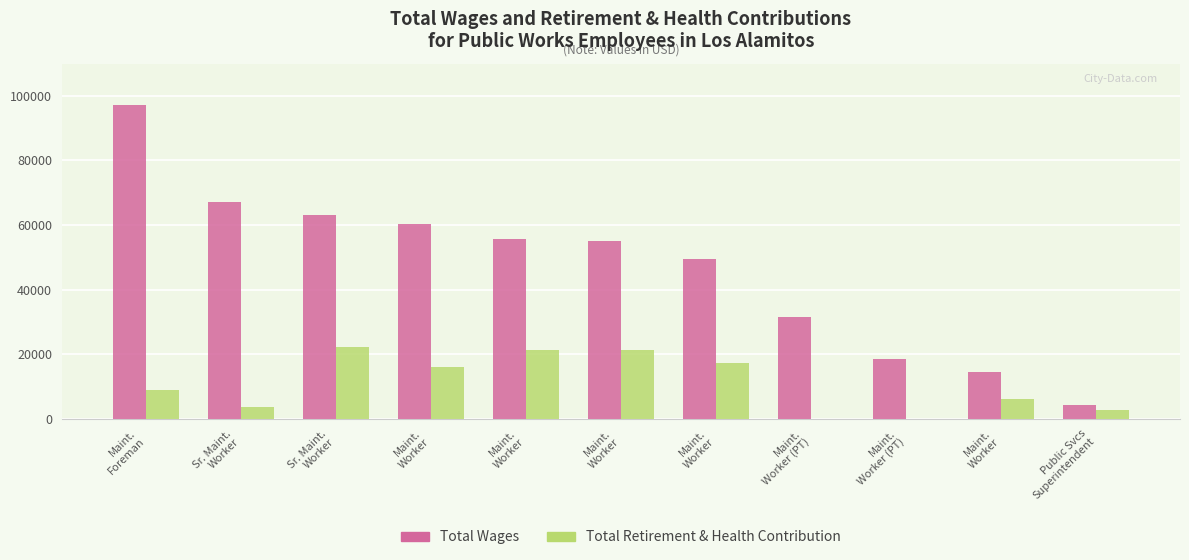

Read the Total Retirement & Health Contribution value at Maint.
Worker, to the nearest 50.

16100